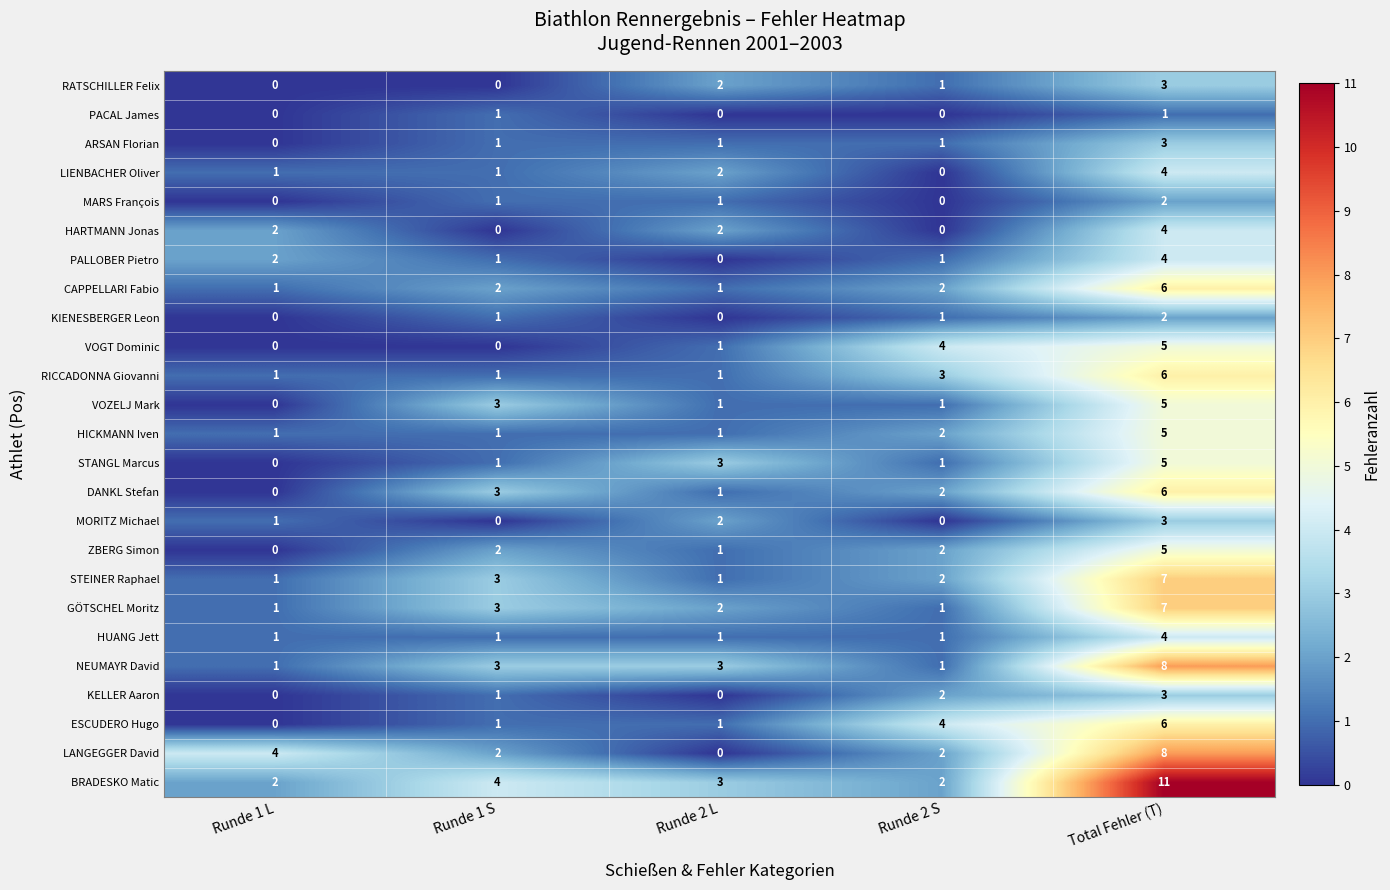

What is the sum of the STANGL Marcus values at Total Fehler (T) and Runde 1 S?

6